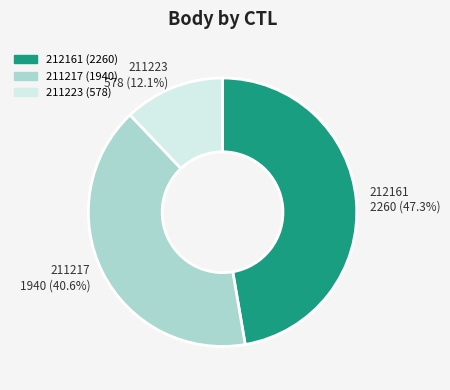

What percentage is the 211223 slice, to the nearest percent?

12%